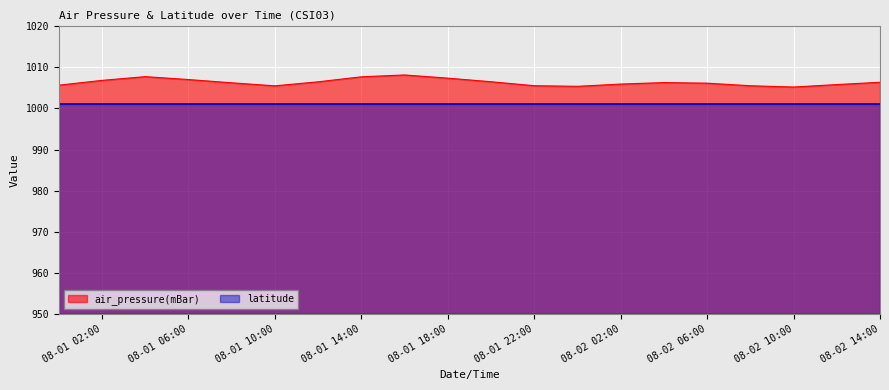

Rank the series by their average value, from lowest to highest.

latitude, air_pressure(mBar)